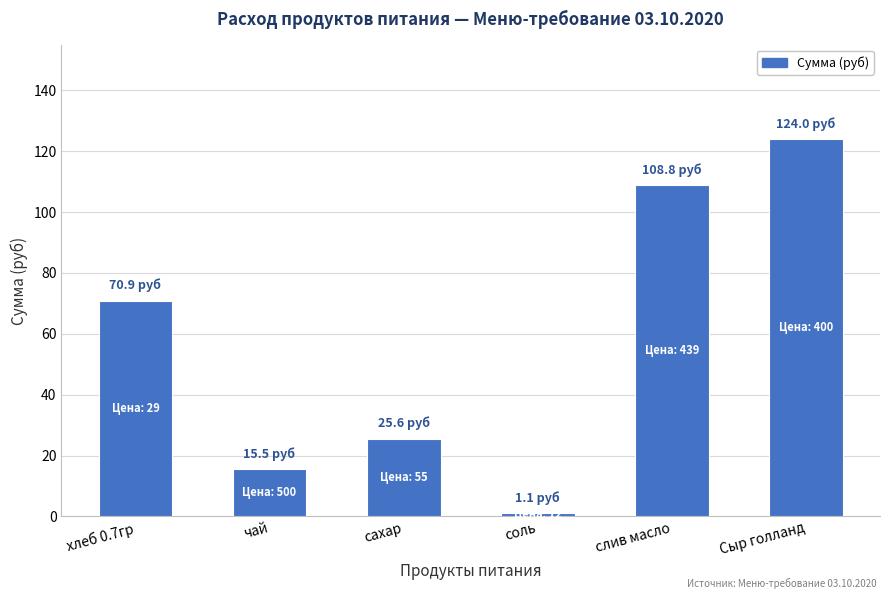

The chart shows a value of 34.4 at сахар. True or false?

False